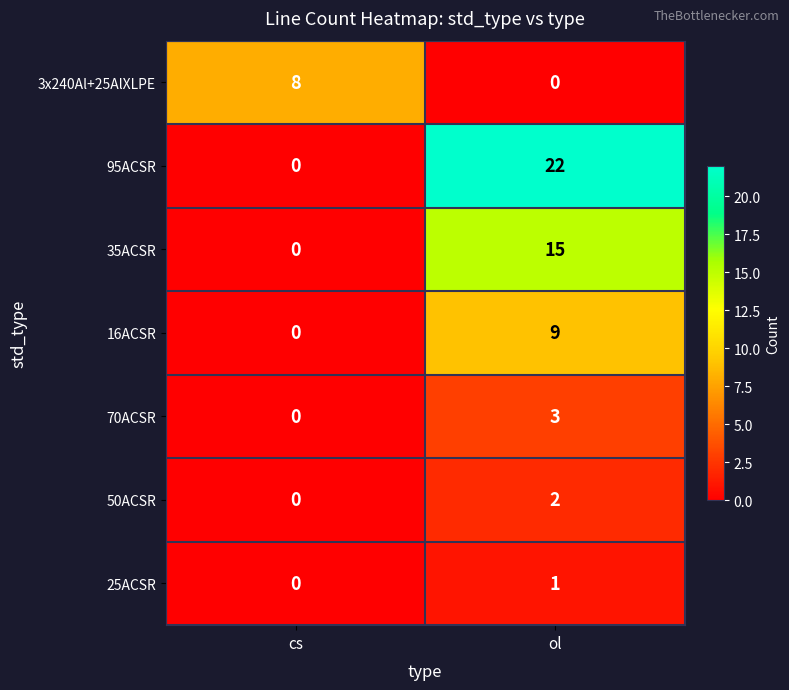

What is the sum of all 35ACSR values?

15